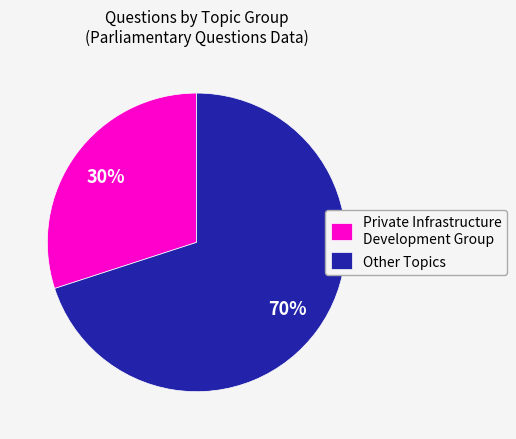

How many segments does this pie chart have?

2